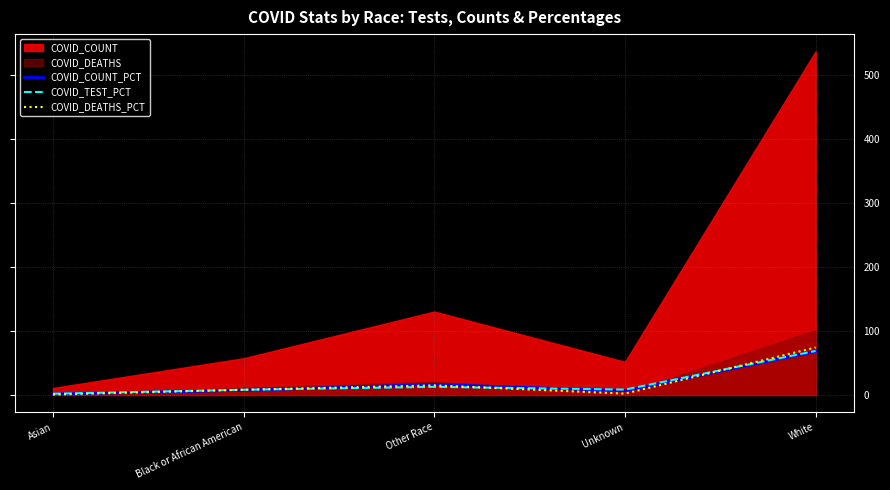

How many lines are shown in the chart?

3